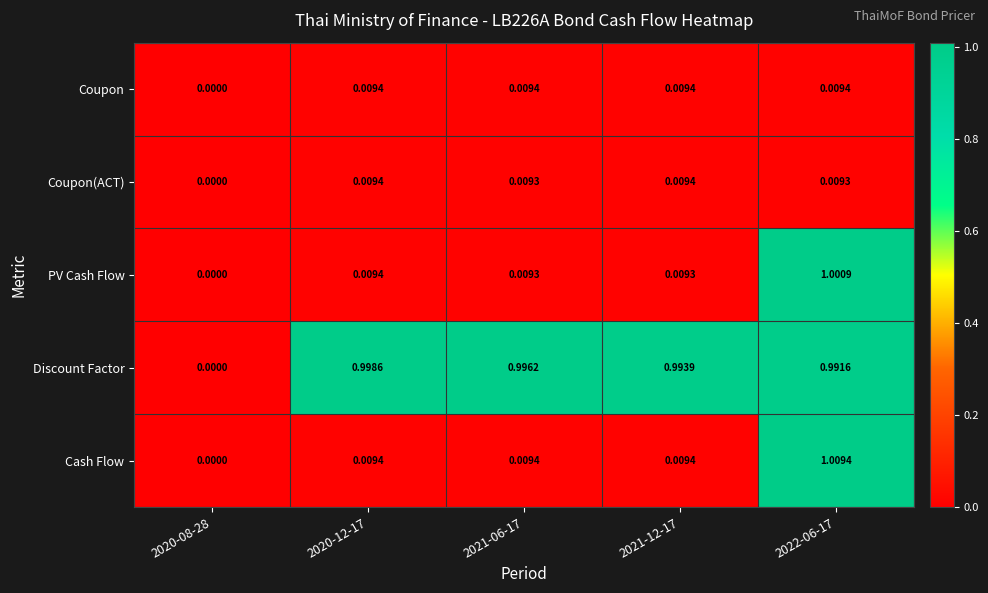

Which series has the largest total across all categories?

Discount Factor